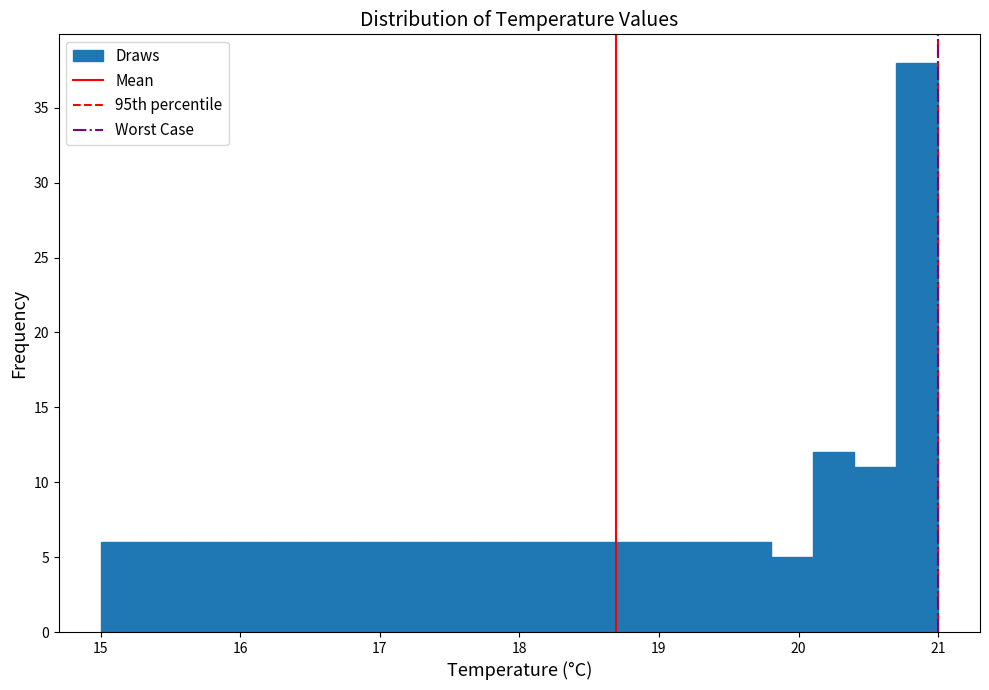

Around what value on the x-axis is the tallest bar? Give the approximate position of its centre, as read against the axis.

20.9